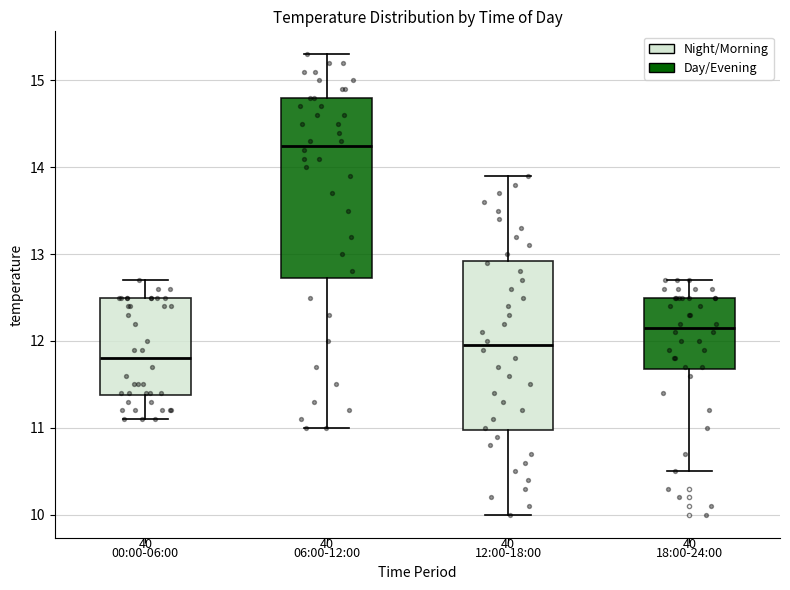

Where does the upper whisker of the box for 00:00-06:00 end on the y-axis? The values are not printed on the chart, so give them approximately, as read against the axis.

12.7